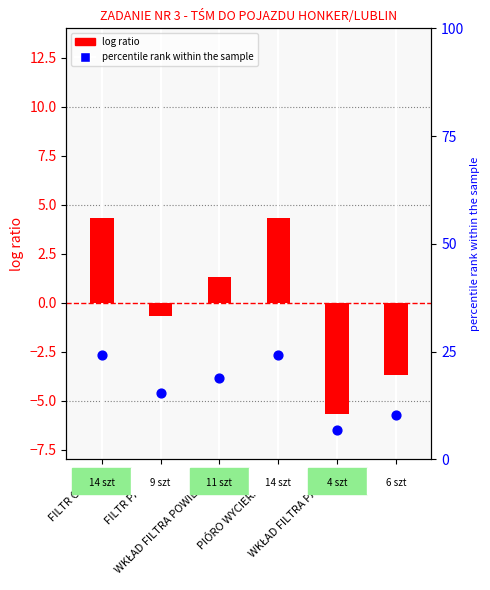

Is the value of log ratio at WKŁAD FILTRA POWIETRZA greater than the value of percentile rank within the sample at INNE?

No